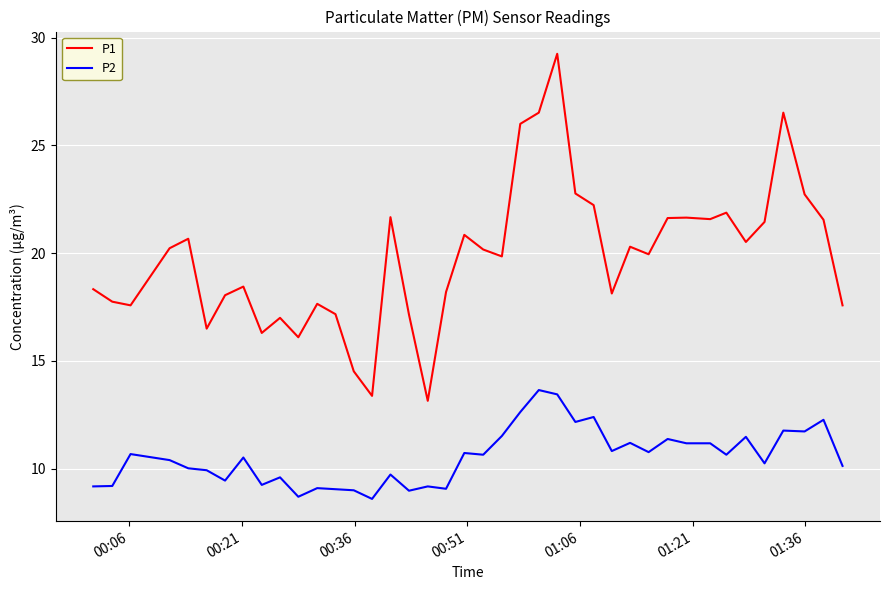

True or false: P2 and P1 cross at least once.

False